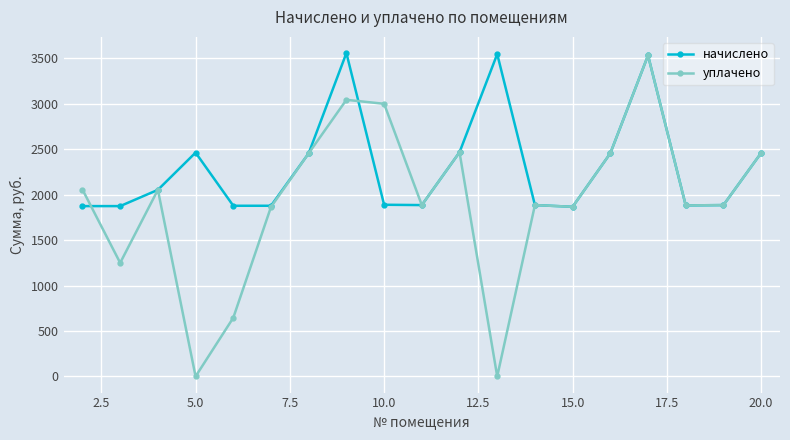

How many interior local peaks does the начислено series have?

4